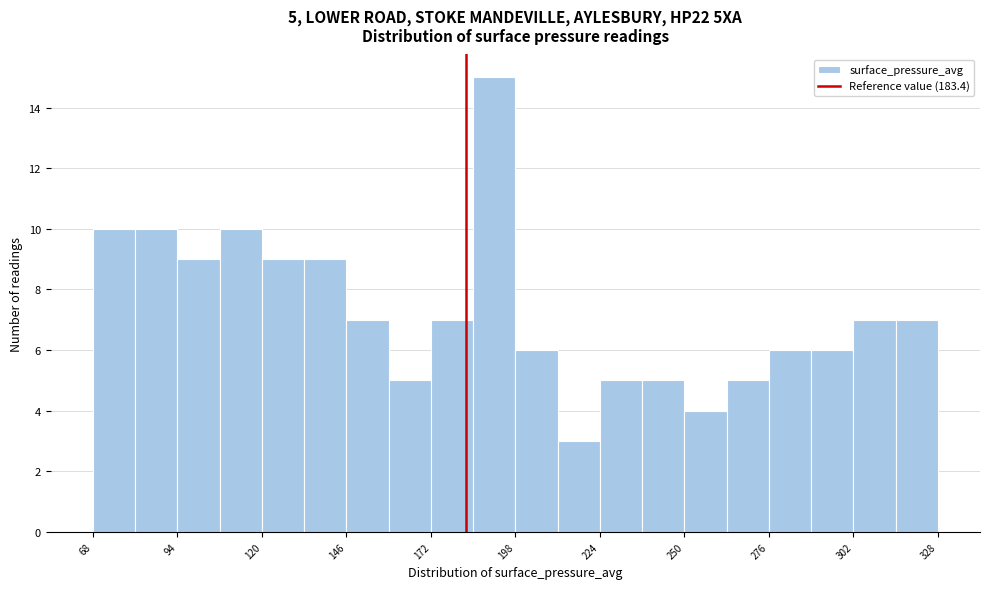

Around what value on the x-axis is the tallest bar? Give the approximate position of its centre, as read against the axis.

190